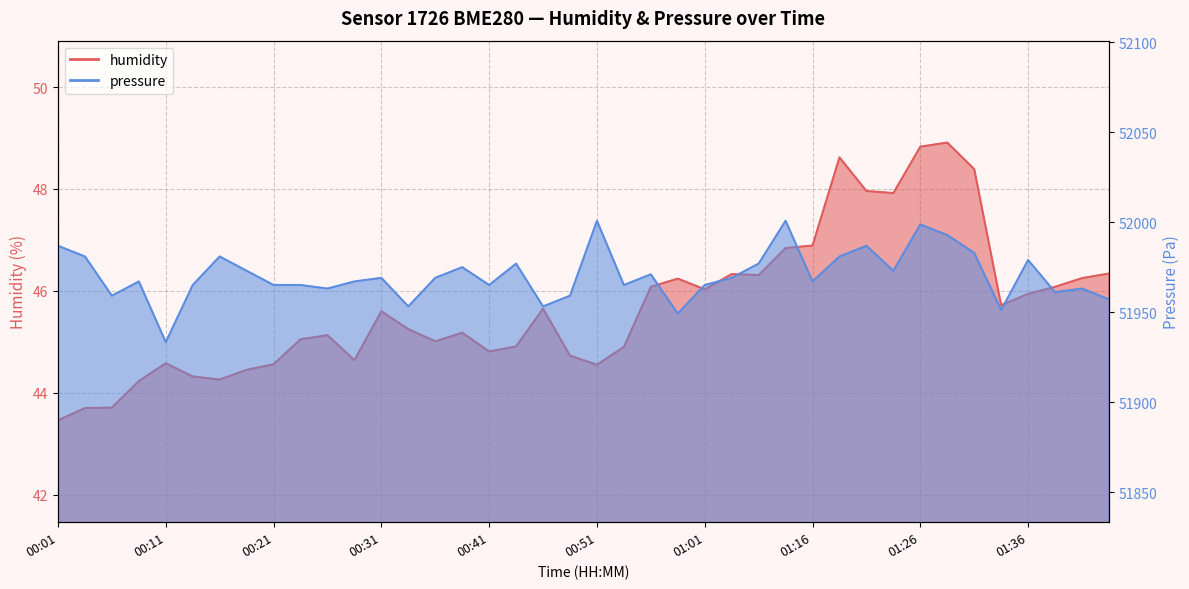

What is the minimum value for humidity?

43.5